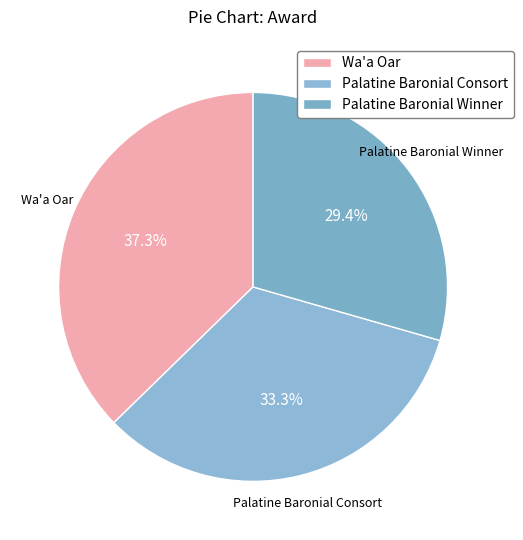

The Palatine Baronial Consort slice represents 33% of the pie. True or false?

True